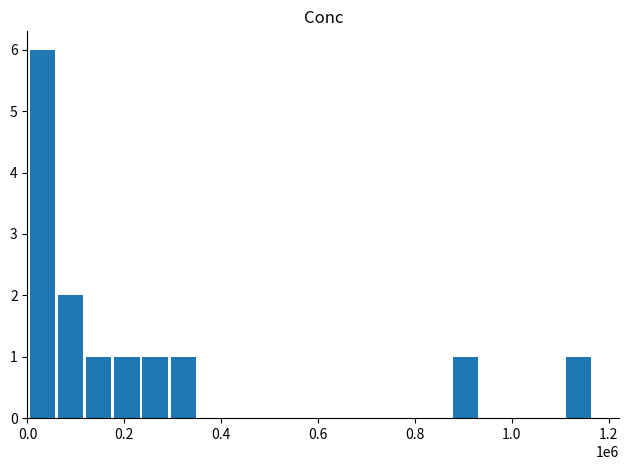

What is the sum of all values?

14